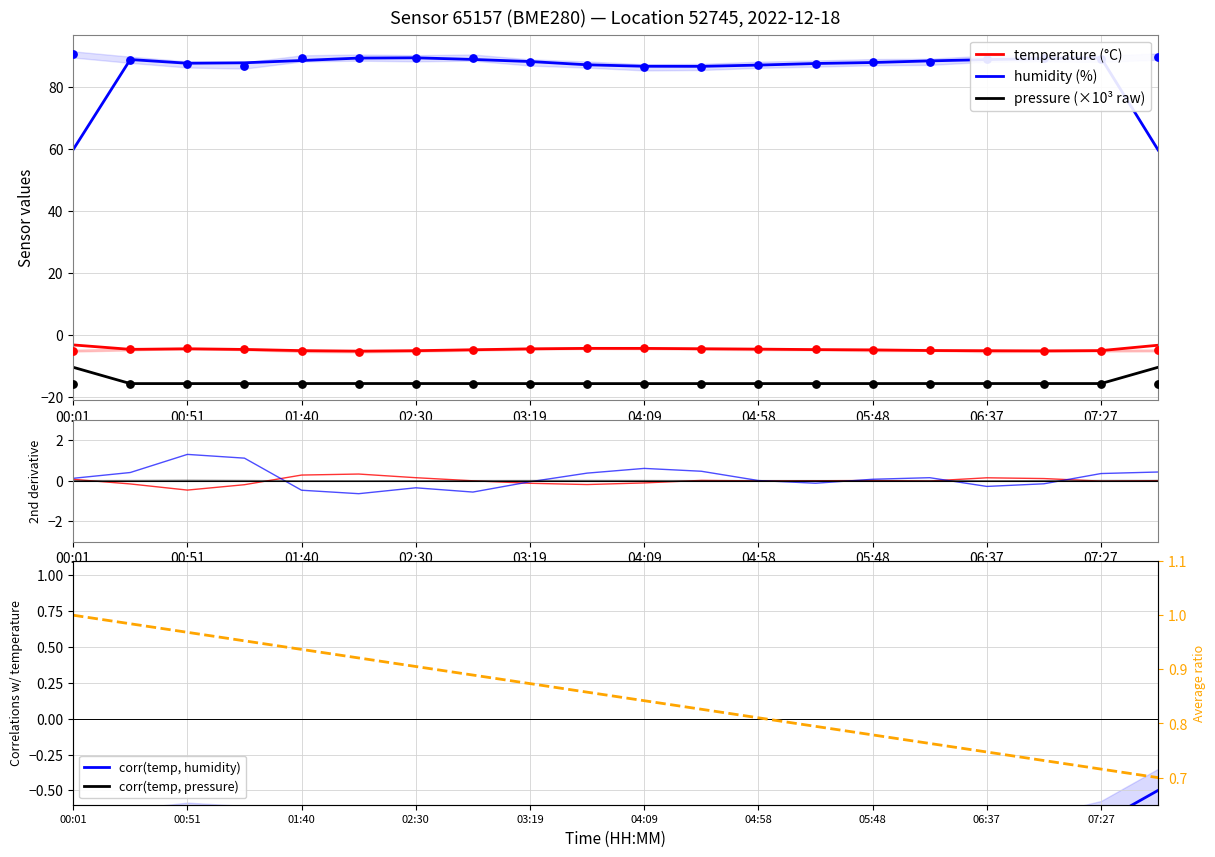

At which category is the sum across all series the highest?

00:01